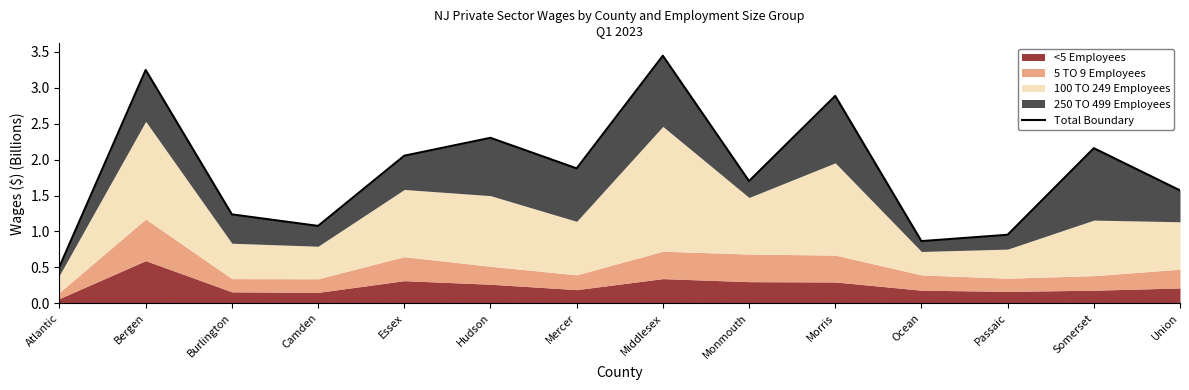

Between Camden and Essex, which is larger?

Essex